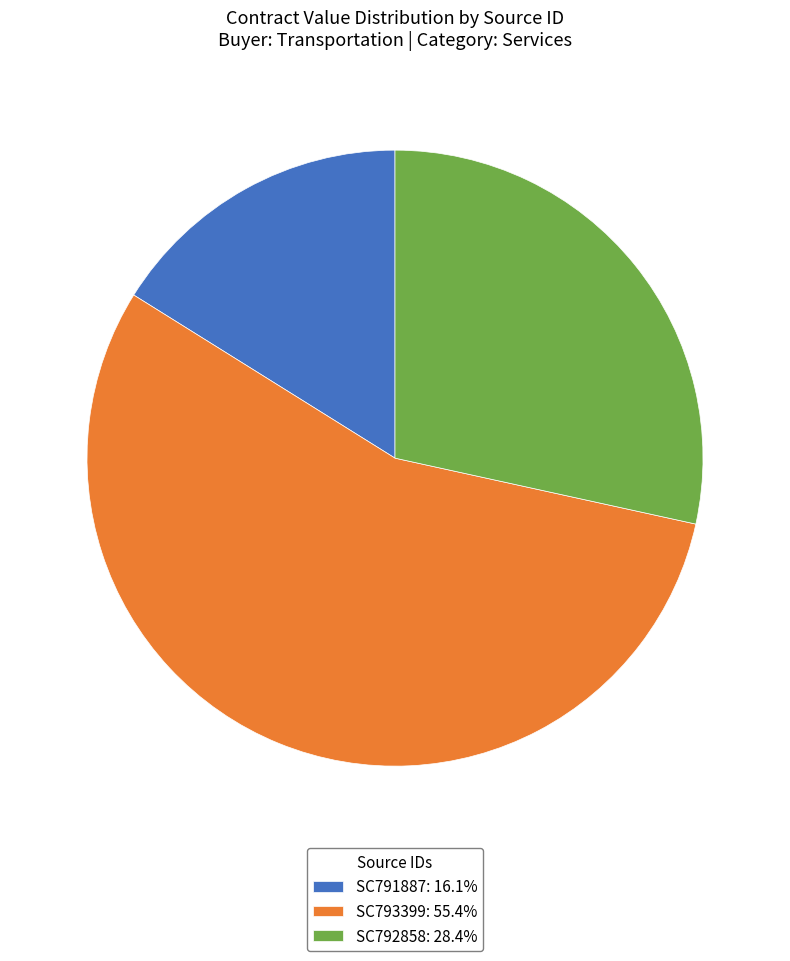

Rank the categories by value from lowest to highest.

SC791887, SC792858, SC793399